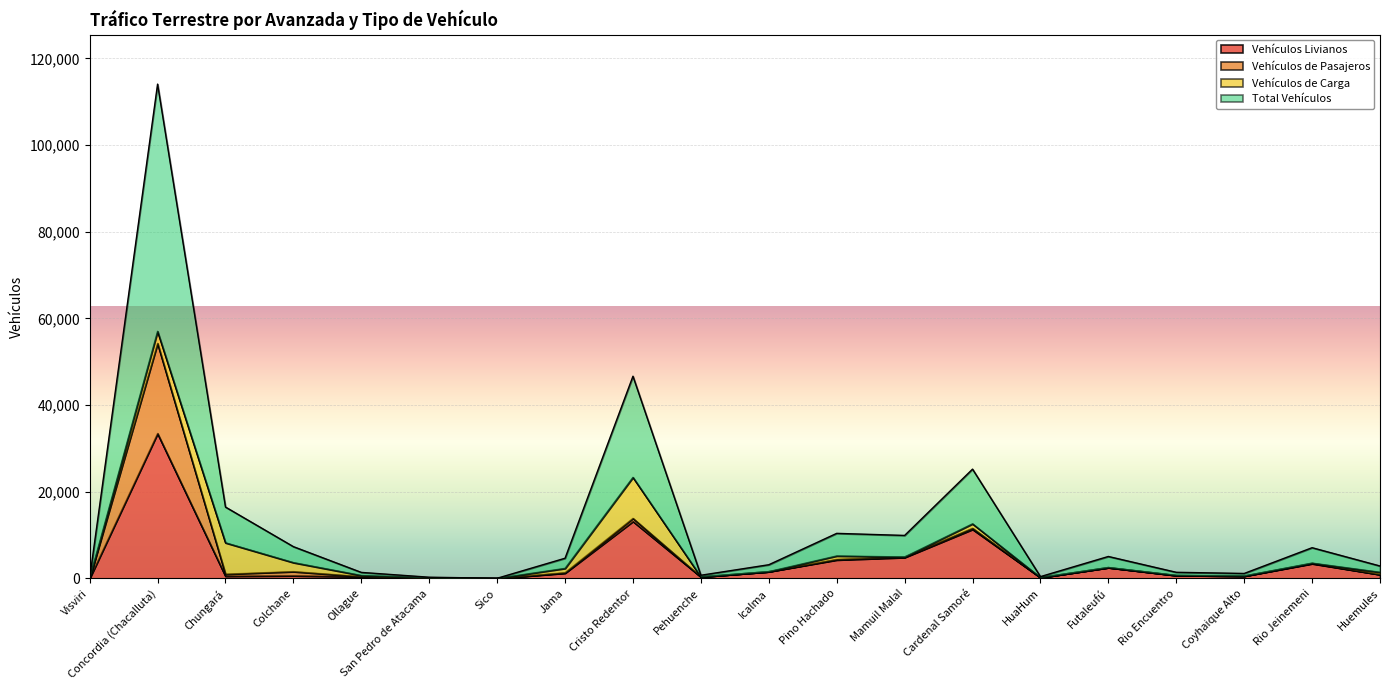

What is the minimum value for Total Vehículos?

27